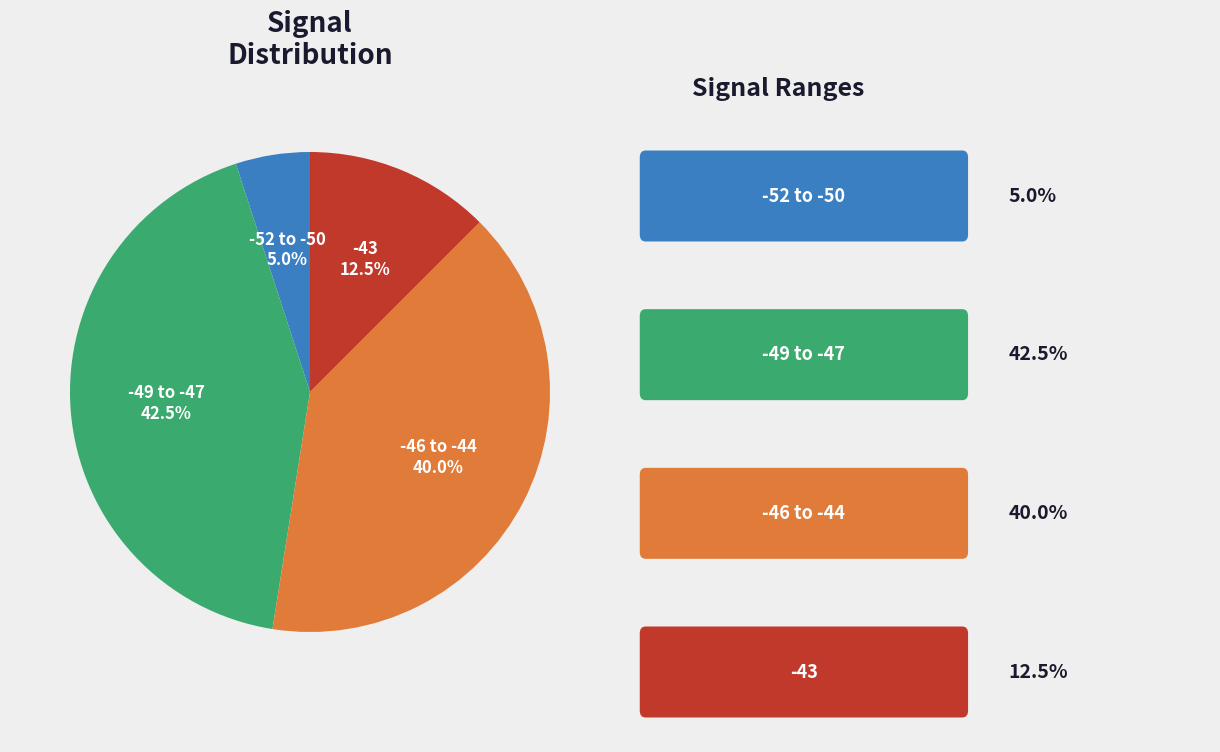

Count the number of slices in the pie.

4